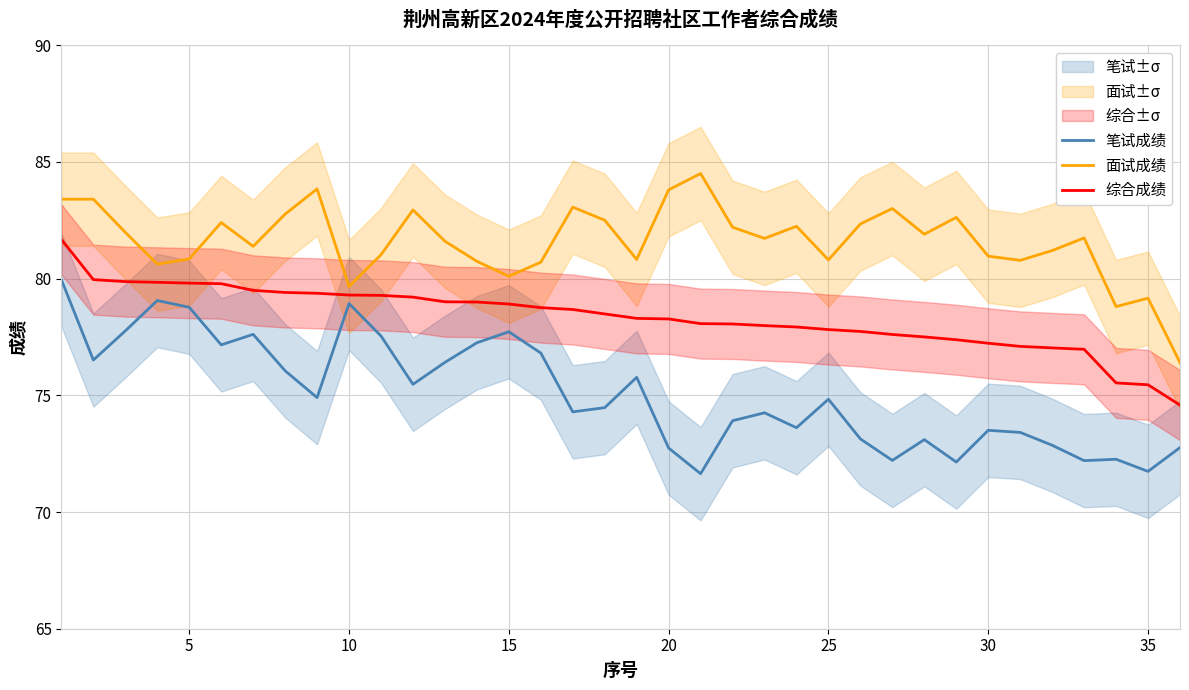

Reading left to right, list all the values displayed in this chart.

笔试成绩: 80.0	76.5	77.8	79.1	78.8	77.2	77.6	76.0	74.9	78.9	77.5	75.5	76.4	77.2	77.7	76.8	74.3	74.5	75.8	72.7	71.6	73.9	74.2	73.6	74.8	73.1	72.2	73.1	72.1	73.5	73.4	72.9	72.2	72.3	71.7	72.8
面试成绩: 83.4	83.4	82.0	80.6	80.8	82.4	81.4	82.8	83.8	79.7	81.0	82.9	81.6	80.7	80.1	80.7	83.1	82.5	80.8	83.8	84.5	82.2	81.7	82.2	80.8	82.3	83.0	81.9	82.6	81.0	80.8	81.2	81.7	78.8	79.2	76.4
综合成绩: 81.7	80.0	79.9	79.8	79.8	79.8	79.5	79.4	79.4	79.3	79.3	79.2	79.0	79.0	78.9	78.8	78.7	78.5	78.3	78.3	78.1	78.1	78.0	77.9	77.8	77.7	77.6	77.5	77.4	77.2	77.1	77.0	77.0	75.5	75.5	74.6